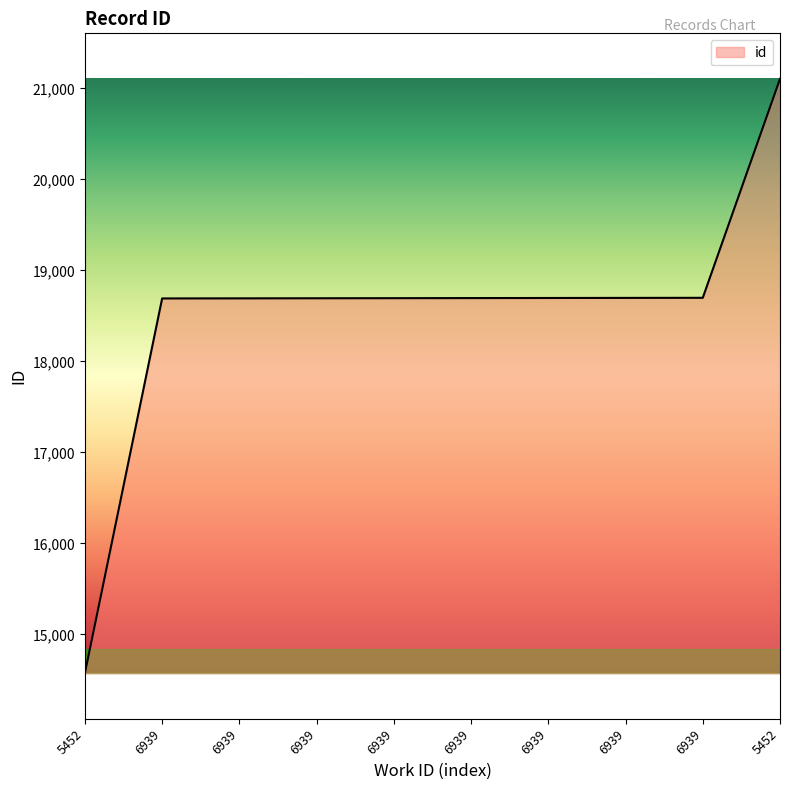

Is this an area chart (filled region under the line)?

Yes